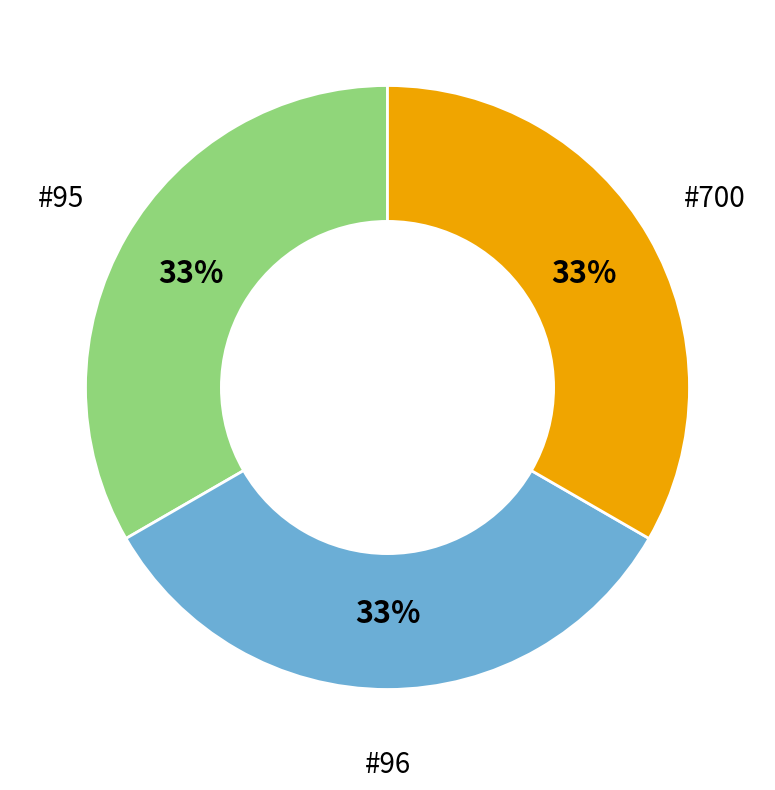

To the nearest percent, what is the difference between the largest and smallest slice percentages?

0%